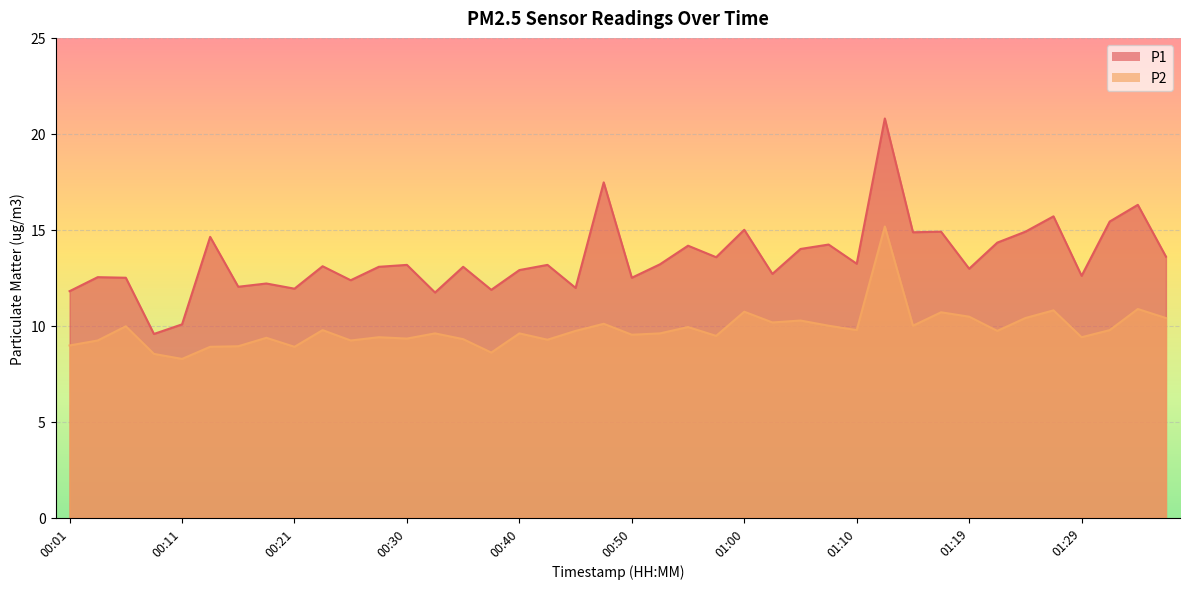

True or false: P1 and P2 intersect in this chart.

False